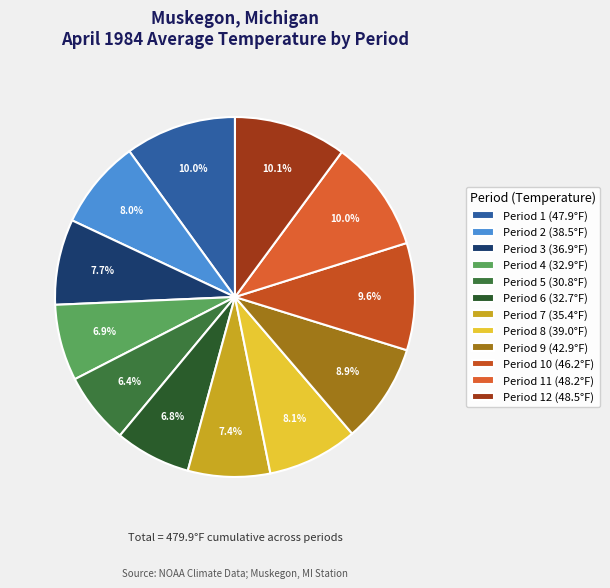

How many slices are in this pie chart?

12